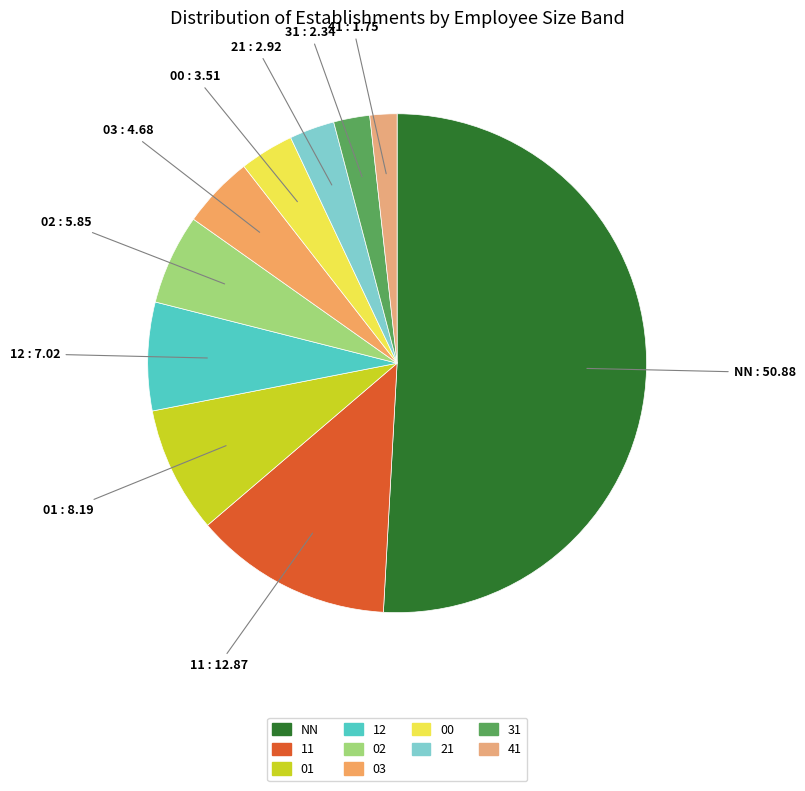

Rank the categories by value from highest to lowest.

NN, 11, 01, 12, 02, 03, 00, 21, 31, 41